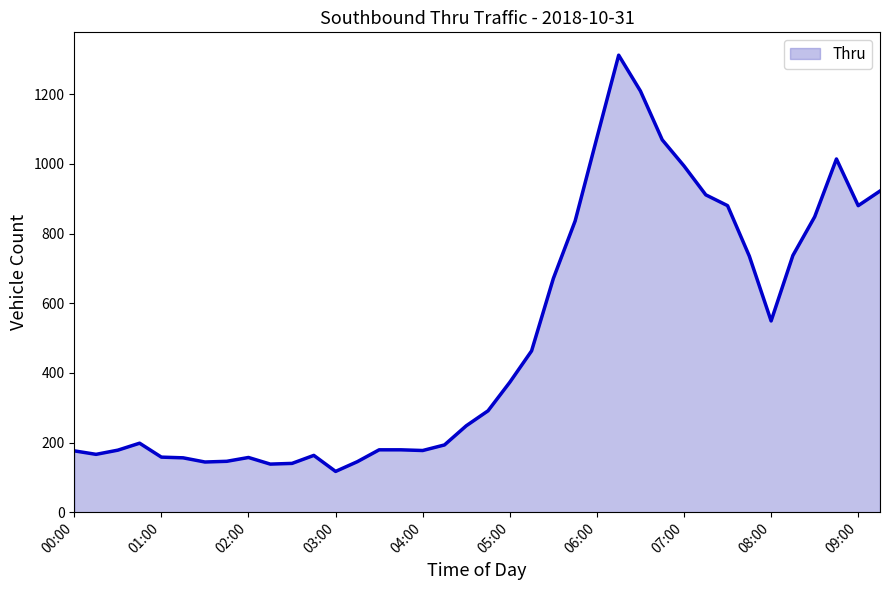

What is the smallest value displayed?

117